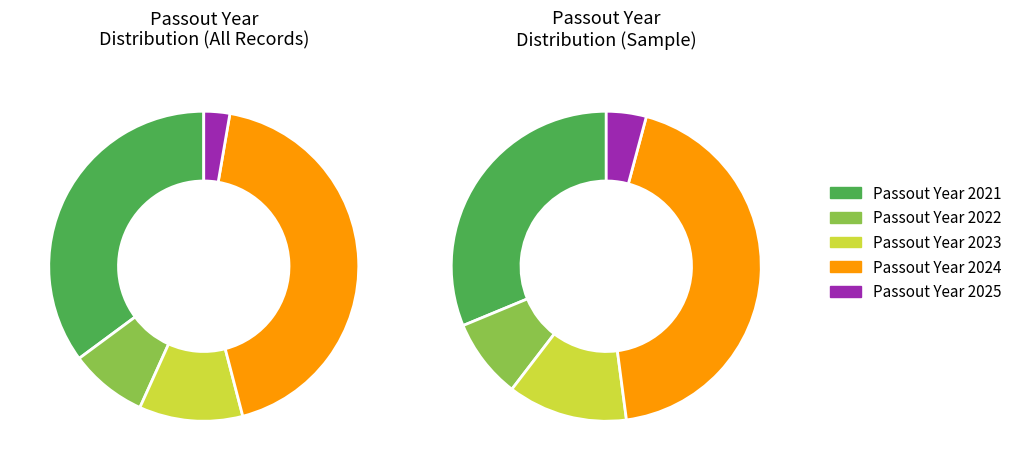

Which slice is the largest?

2024